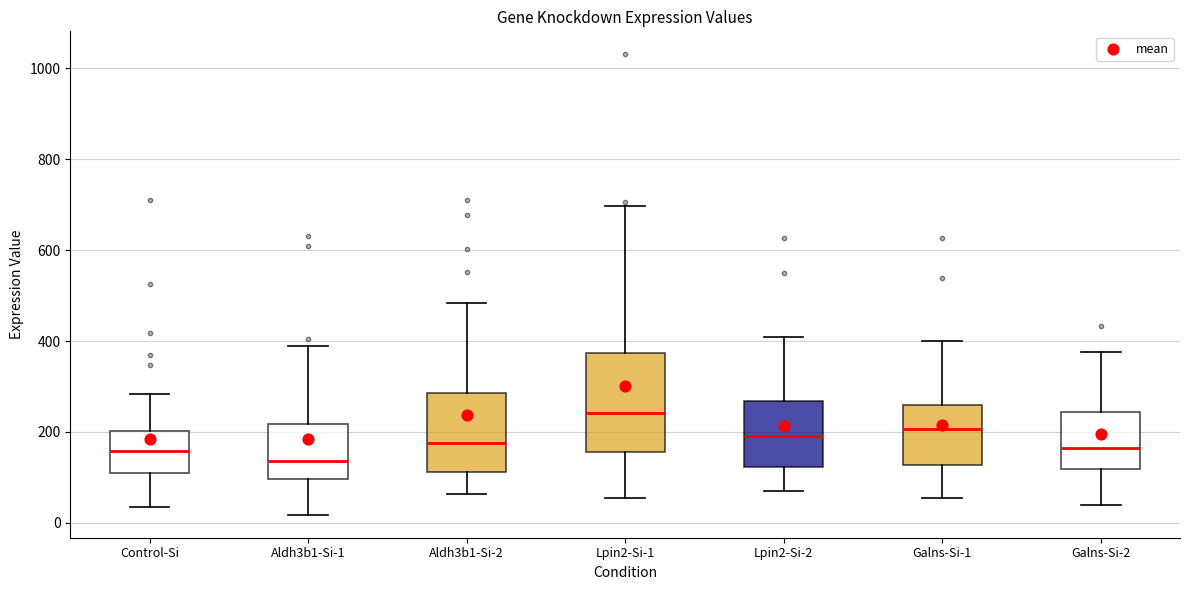

Reading left to right, read every box against the y-axis: the position of its median line, the range the box covers, and the ends of its whiskers. The values are not printed on the chart, so give them approximately, as read against the axis.

Control-Si: median 160, box 100 to 200, whiskers 40 to 280
Aldh3b1-Si-1: median 140, box 100 to 220, whiskers 20 to 400
Aldh3b1-Si-2: median 180, box 120 to 280, whiskers 60 to 480
Lpin2-Si-1: median 240, box 160 to 380, whiskers 60 to 700
Lpin2-Si-2: median 200, box 120 to 260, whiskers 60 to 400
Galns-Si-1: median 200, box 120 to 260, whiskers 60 to 400
Galns-Si-2: median 160, box 120 to 240, whiskers 40 to 380